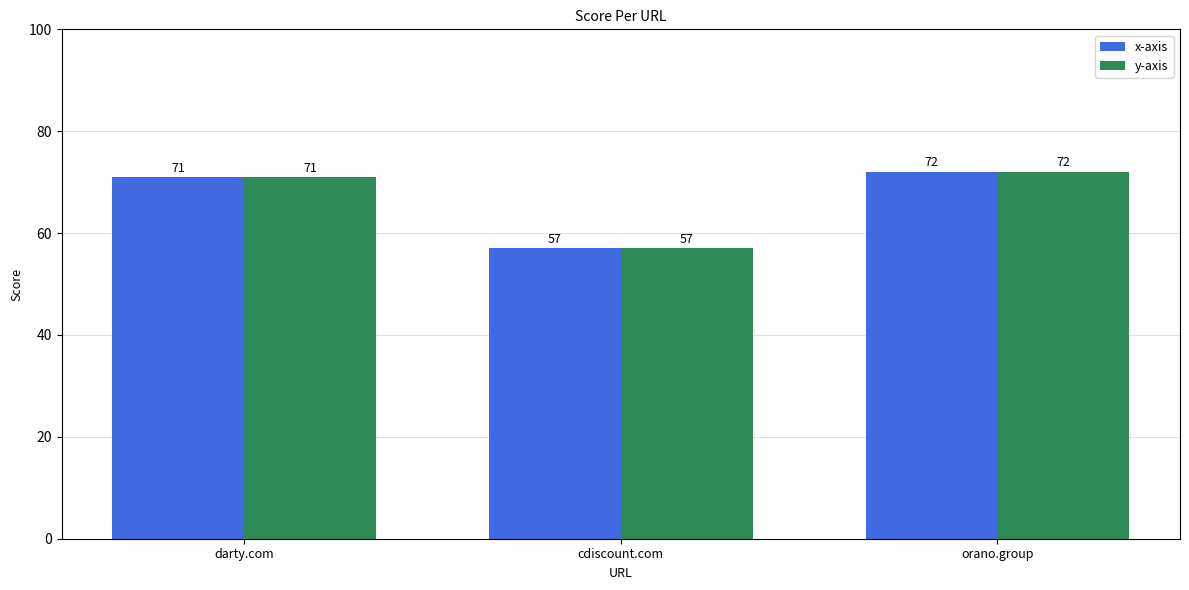

The value of y-axis at darty.com is 43. True or false?

False